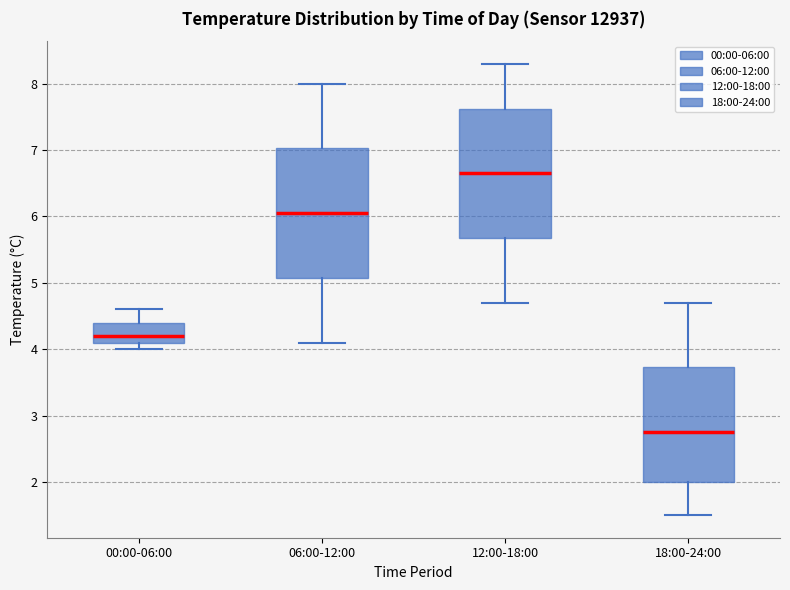

Reading left to right, read every box against the y-axis: the position of its median line, the range the box covers, and the ends of its whiskers. The values are not printed on the chart, so give them approximately, as read against the axis.

00:00-06:00: median 4.2, box 4.1 to 4.4, whiskers 4.0 to 4.6
06:00-12:00: median 6.1, box 5.1 to 7.0, whiskers 4.1 to 8.0
12:00-18:00: median 6.7, box 5.7 to 7.6, whiskers 4.7 to 8.3
18:00-24:00: median 2.8, box 2.0 to 3.7, whiskers 1.5 to 4.7